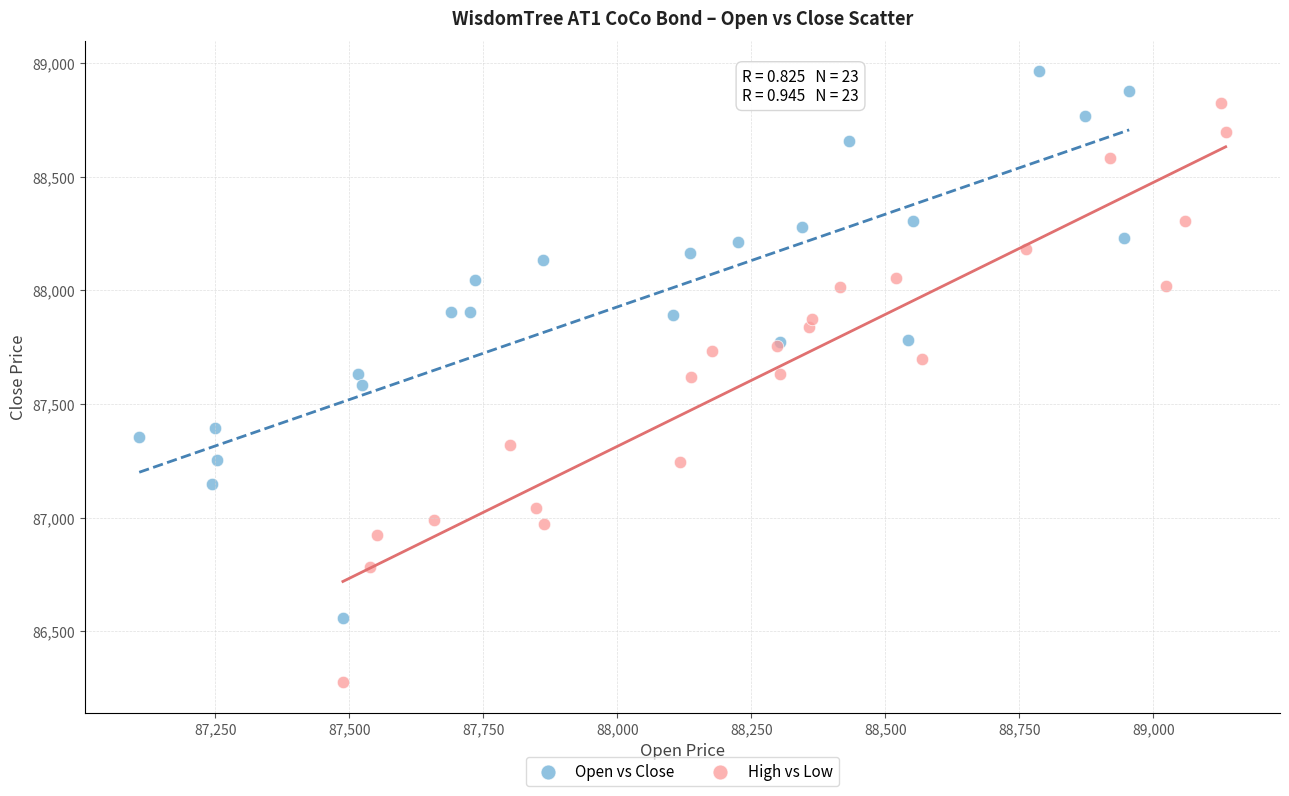

Which series reaches the minimum Y coordinate?

High vs Low